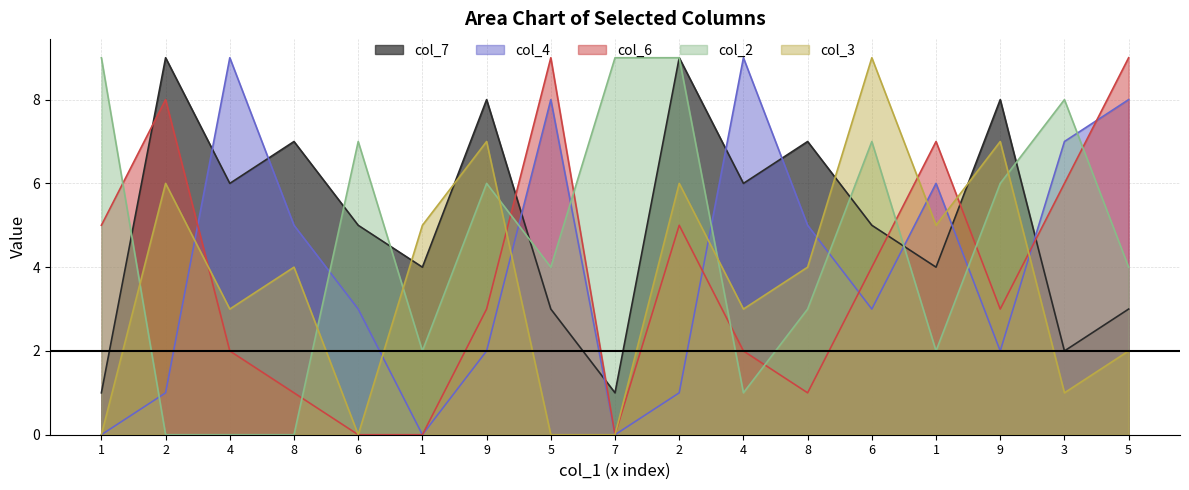

The value of col_3 at 1 is -6. True or false?

False